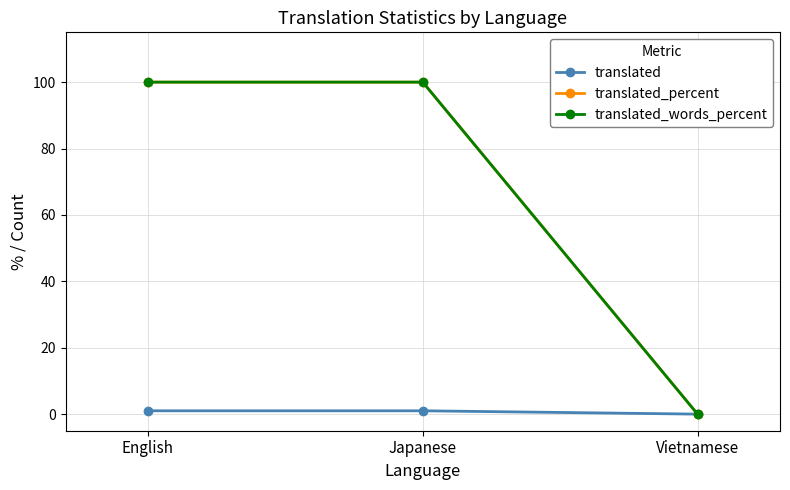

Where is translated_percent nearest to the value 50?

English